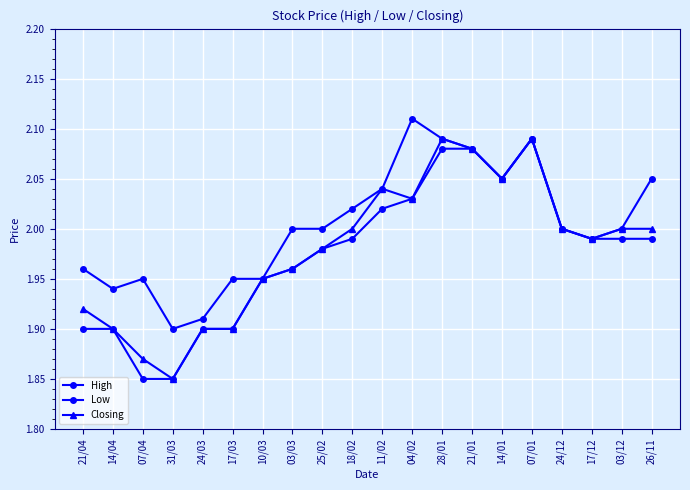

The value of Closing at 26/11 is 2.0. True or false?

True